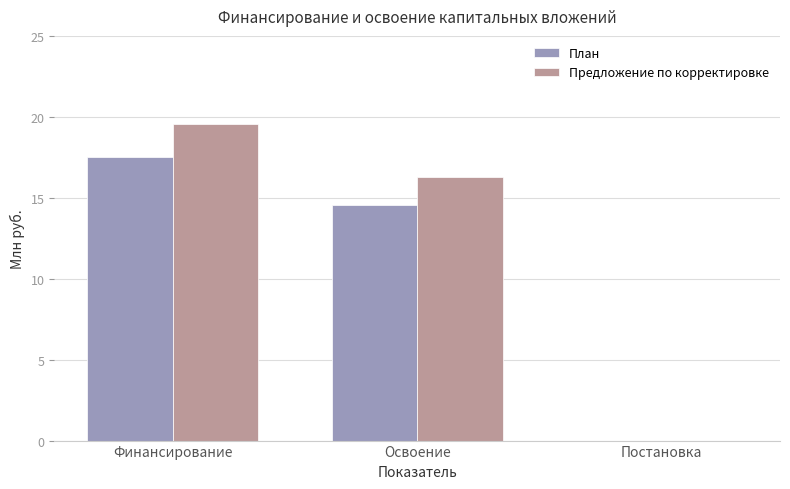

What is the sum of the План values at Постановка and Освоение?

14.6